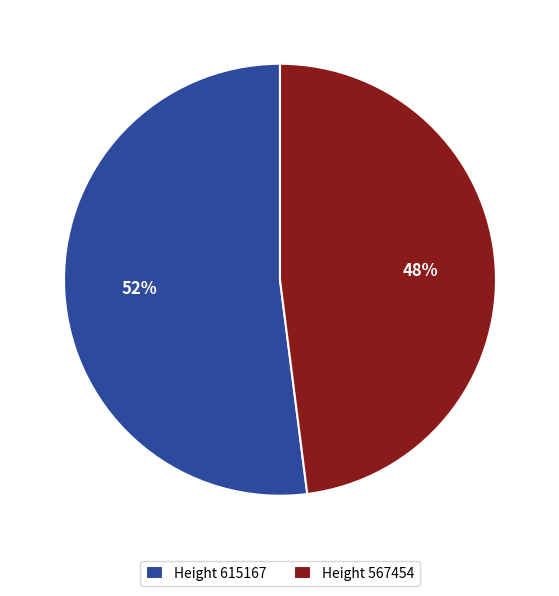

True or false: Height 615167 accounts for 52% of the total.

True